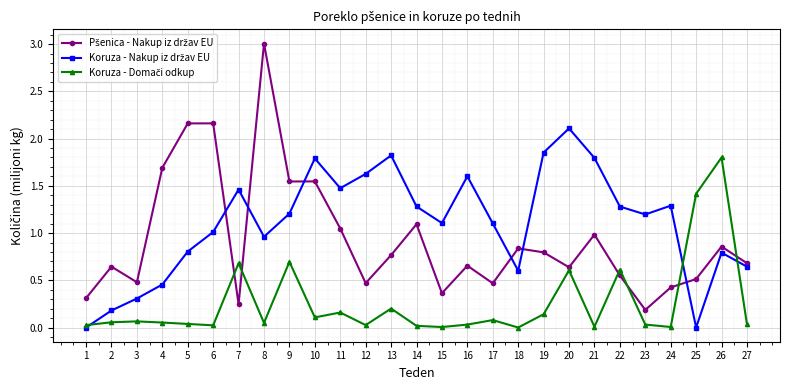

At which category is the sum across all series the highest?

8